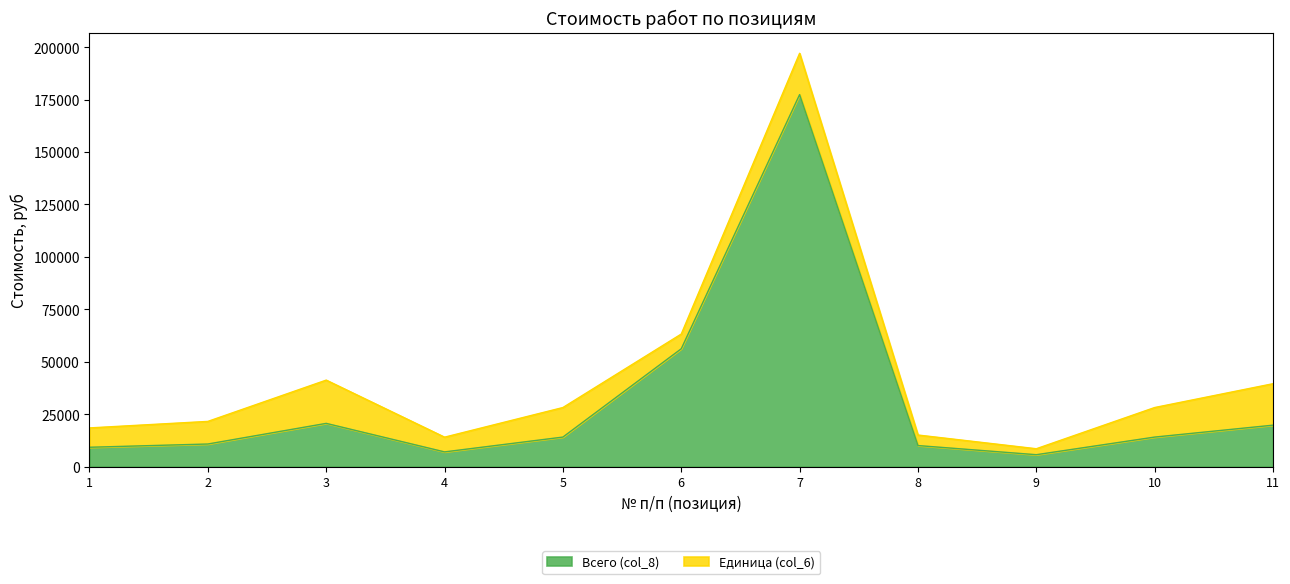

The value of Всего (col_8) at 8 is 10046. True or false?

True